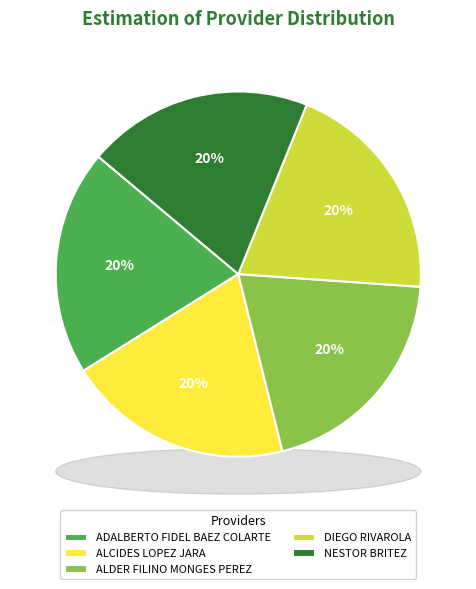

Which slice is the largest?

ALDER FILINO MONGES PEREZ